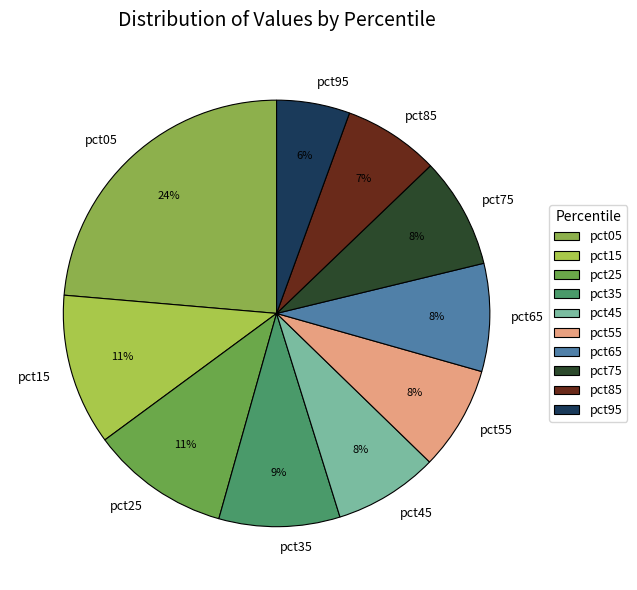

Do pct75 and pct85 together represent more than half of the pie?

No